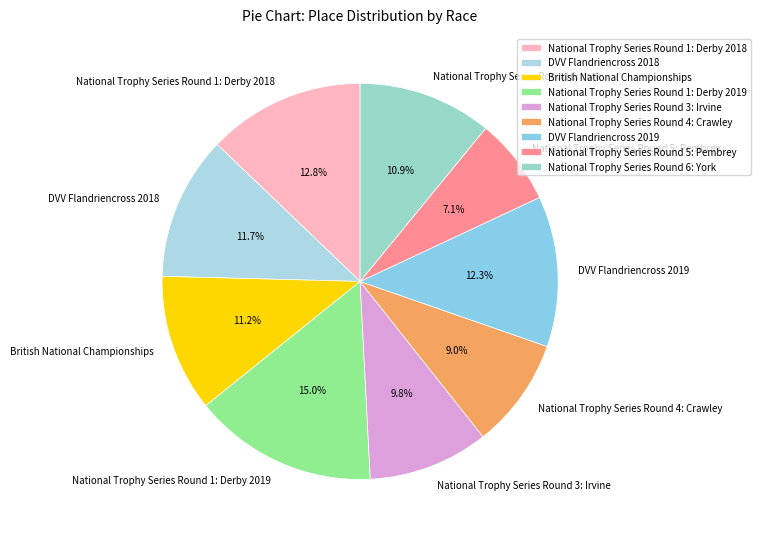

To the nearest percent, what is the difference between the DVV Flandriencross 2019 and National Trophy Series Round 4: Crawley slice percentages?

3%